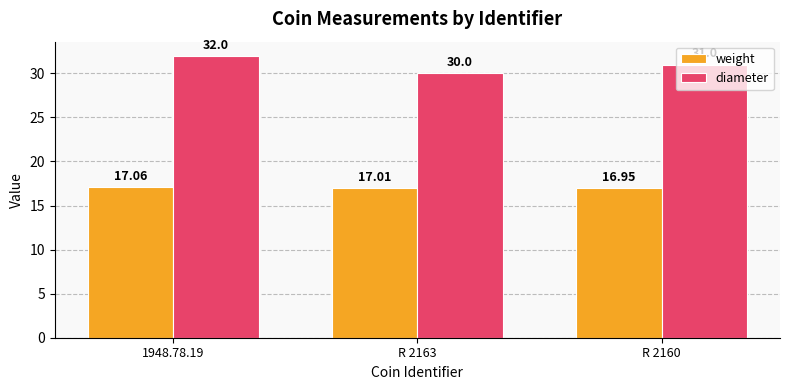

What is the total value across all series at R 2163?

47.0